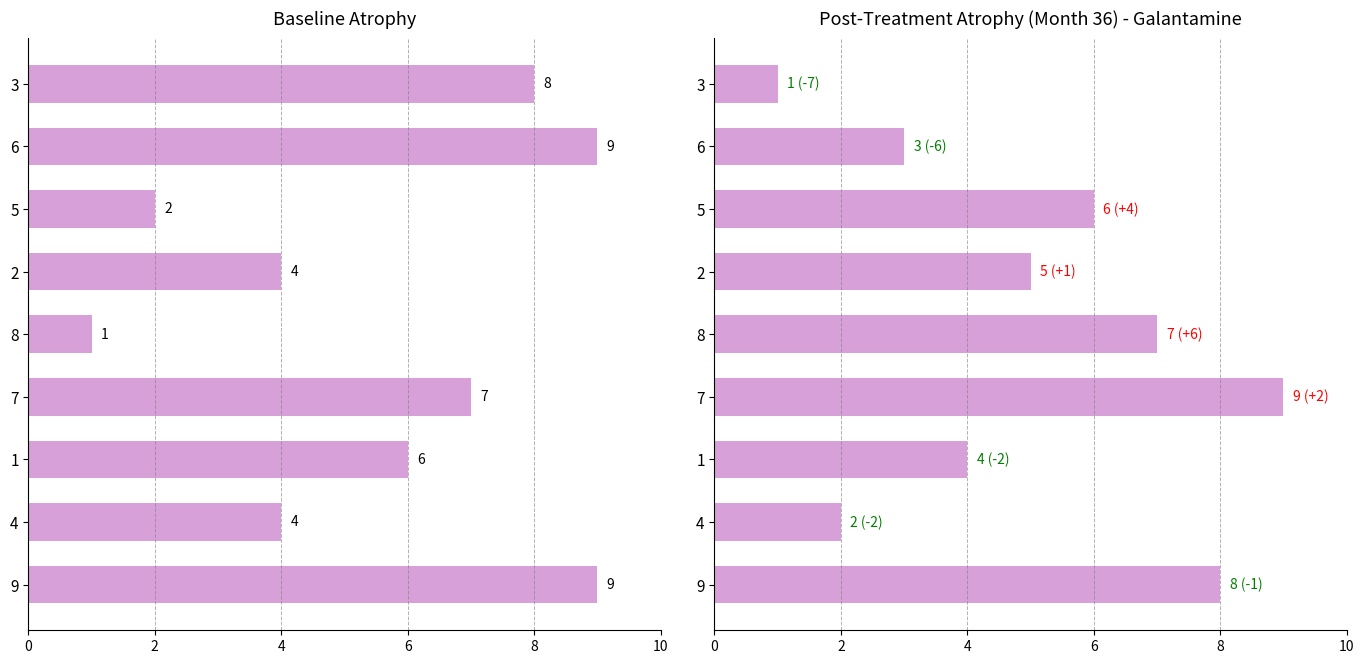

What is the label of the 1st bar from the right?

9